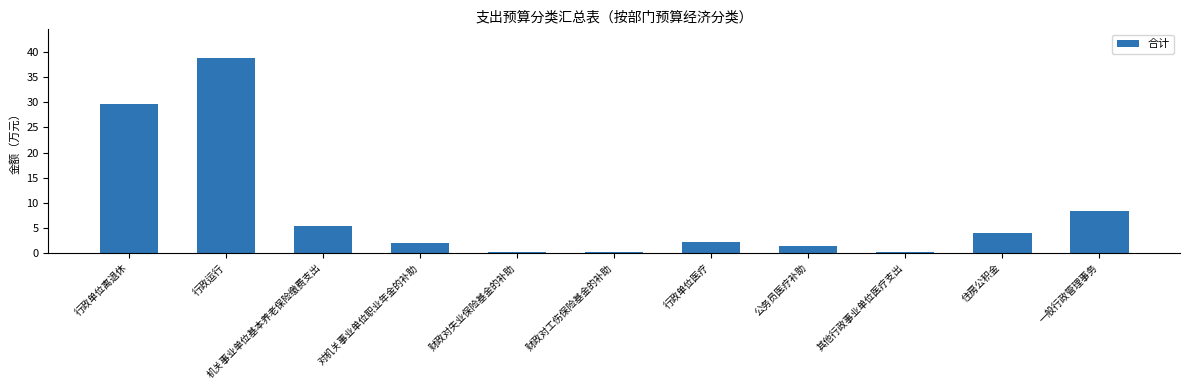

What is the difference between the values at 公务员医疗补助 and 行政运行?

37.4